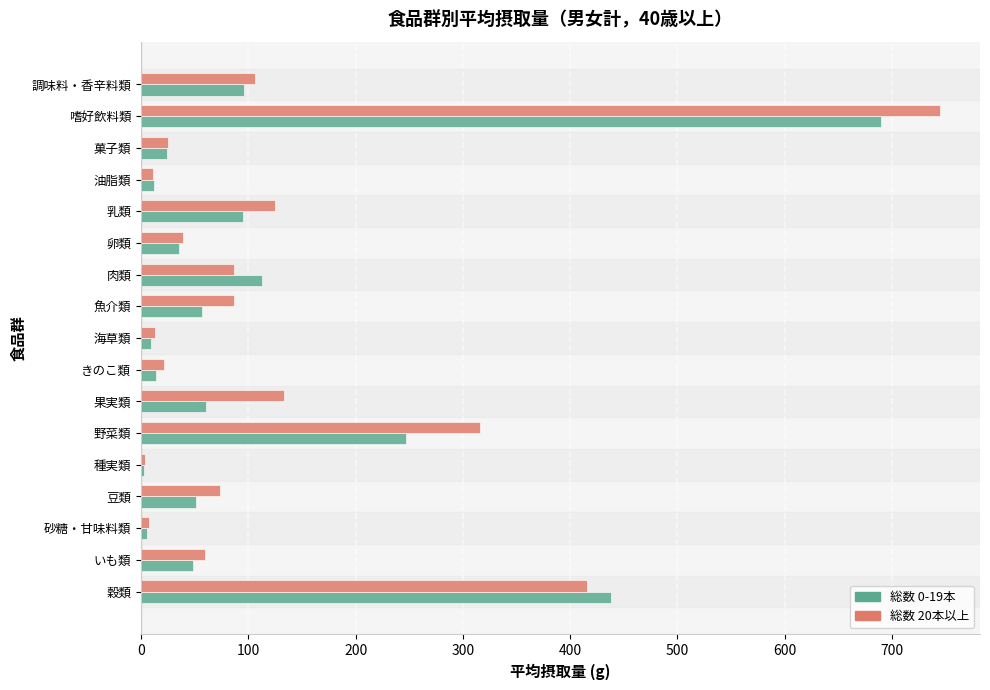

List the series in order of their peak value, highest first.

総数 20本以上, 総数 0-19本